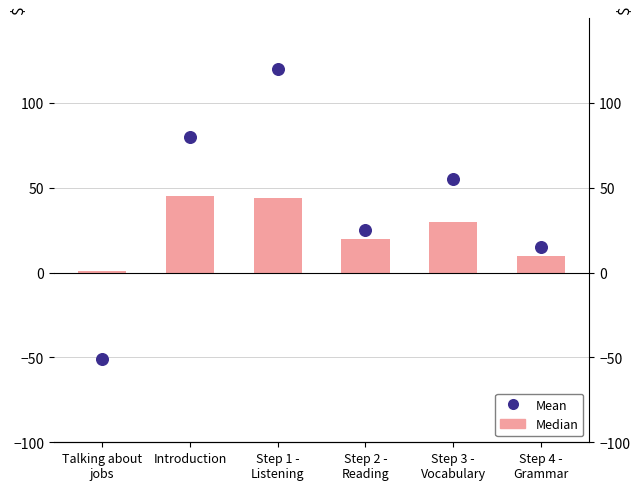

What are all the series names shown in the legend?

Median, Mean